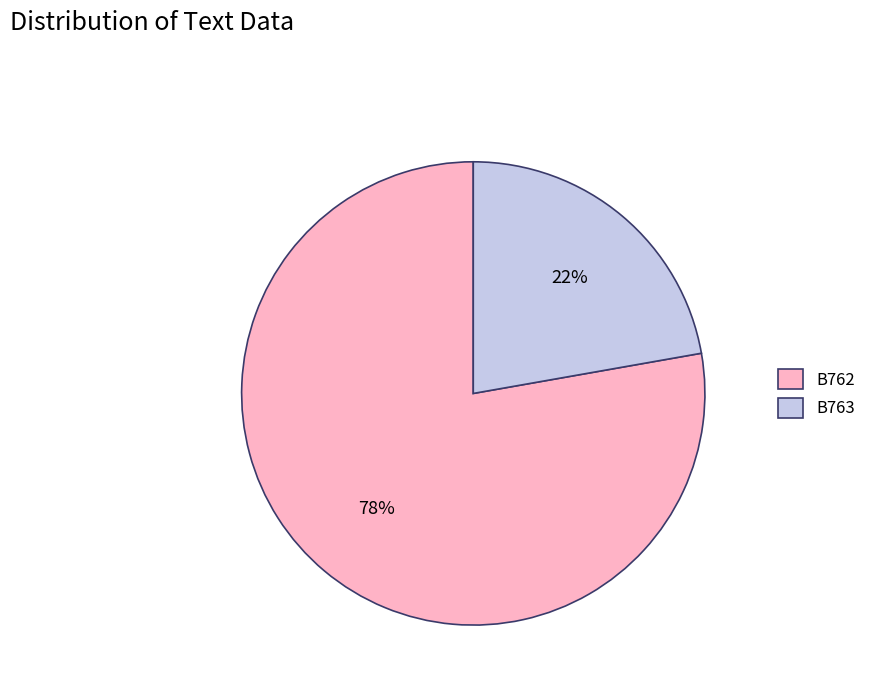

Which category has the smallest portion of the pie?

B763